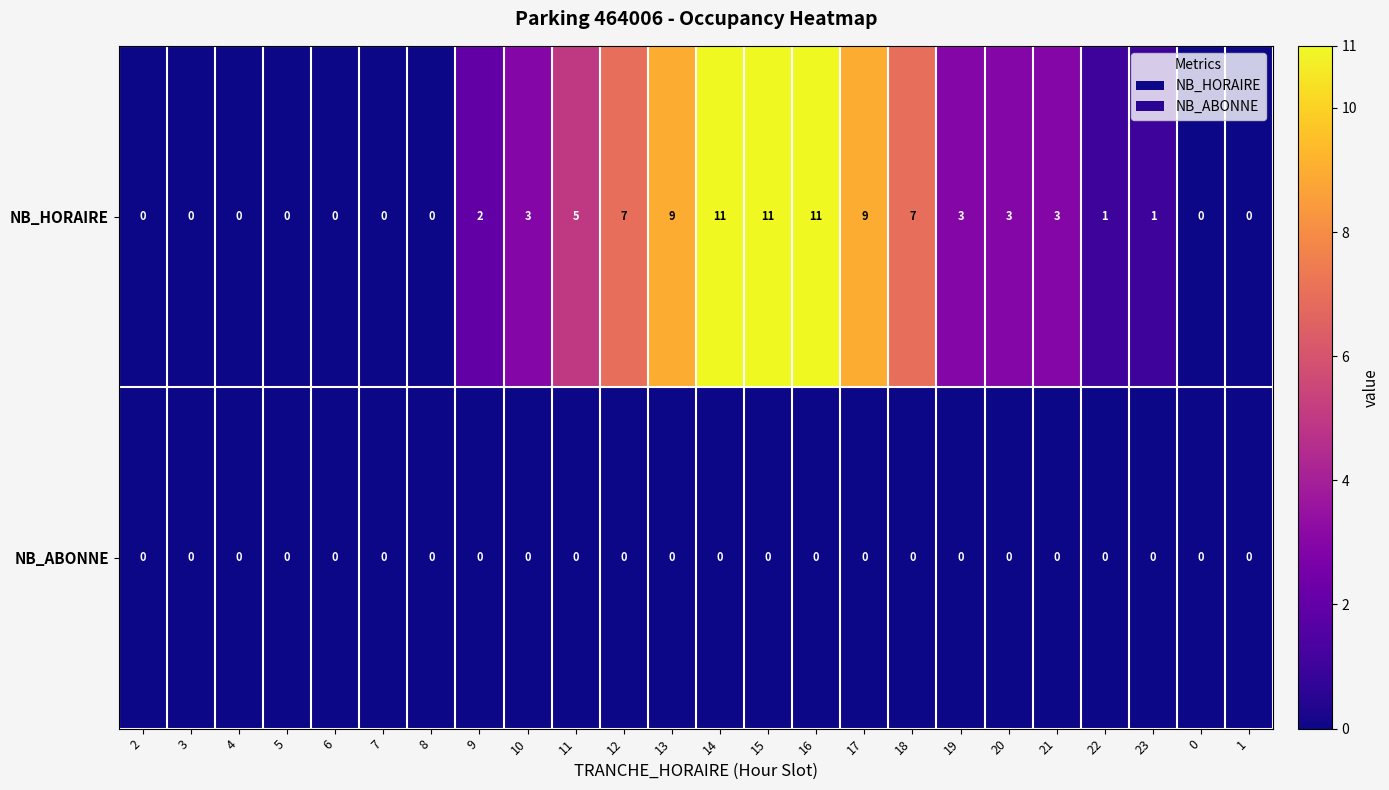

Read the NB_HORAIRE value at 15, to the nearest 5.

10